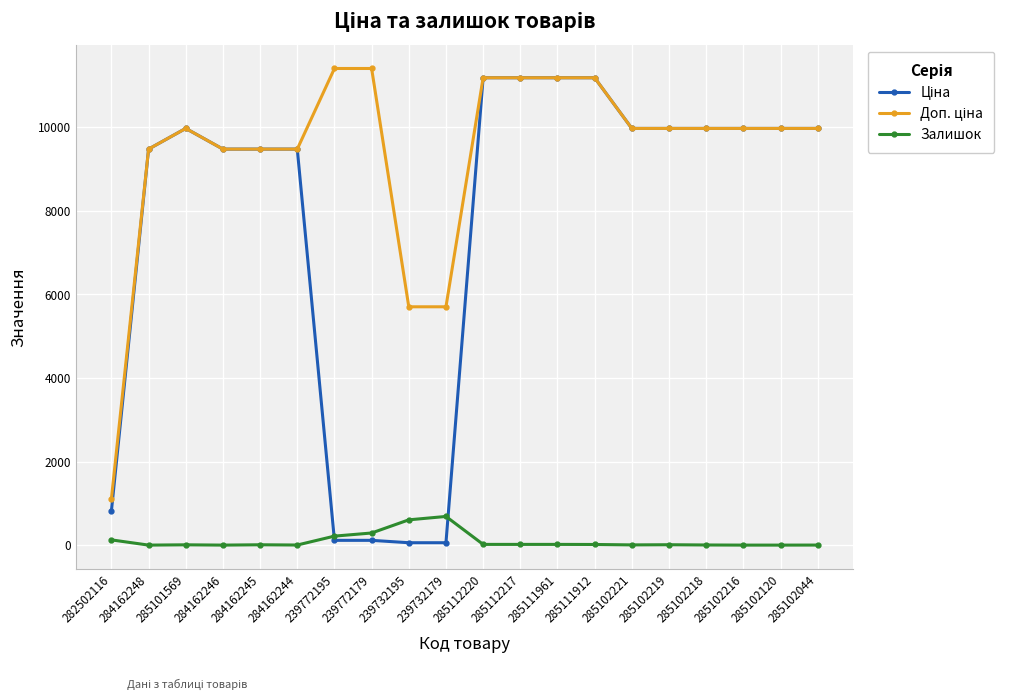

What is the average value of the Залишок series?

101.1